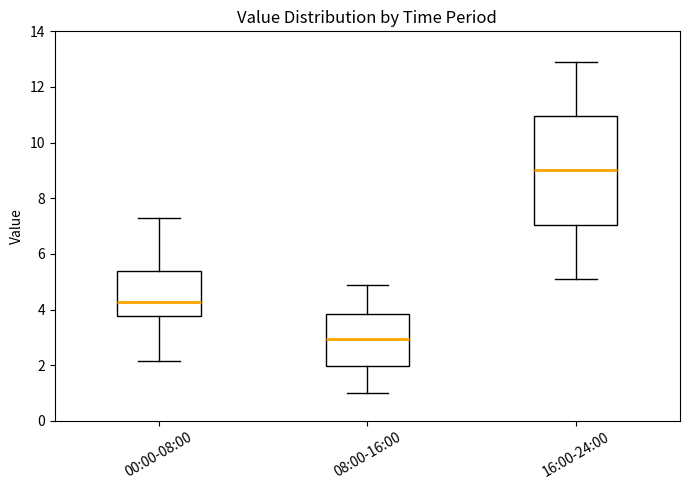

Which box's median line is the lowest?

08:00-16:00